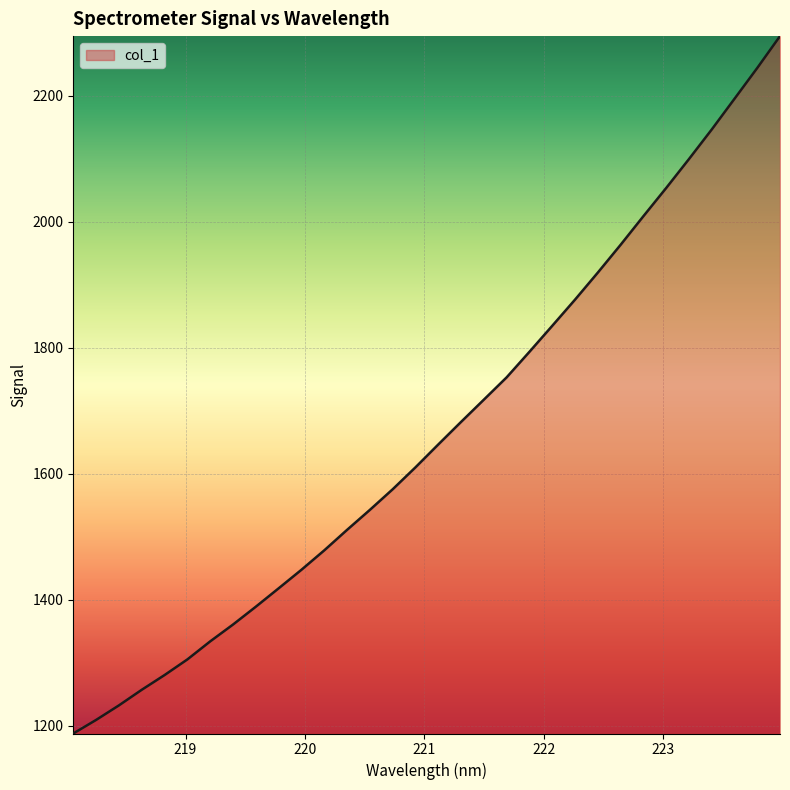

What is the greatest value displayed?

2295.0